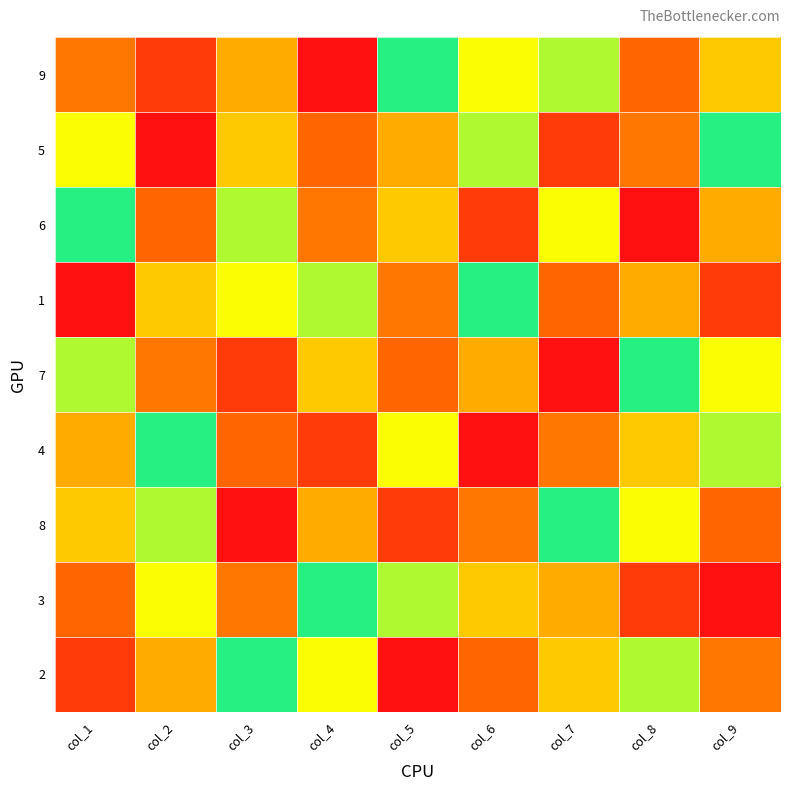

Reading left to right, transcribe all the data shown in this chart.

9: col_1=9	col_2=2	col_3=4	col_4=1	col_5=6	col_6=5	col_7=7	col_8=3	col_9=8
5: col_1=5	col_2=1	col_3=8	col_4=3	col_5=4	col_6=7	col_7=2	col_8=9	col_9=6
6: col_1=6	col_2=3	col_3=7	col_4=9	col_5=8	col_6=2	col_7=5	col_8=1	col_9=4
1: col_1=1	col_2=8	col_3=5	col_4=7	col_5=9	col_6=6	col_7=3	col_8=4	col_9=2
7: col_1=7	col_2=9	col_3=2	col_4=8	col_5=3	col_6=4	col_7=1	col_8=6	col_9=5
4: col_1=4	col_2=6	col_3=3	col_4=2	col_5=5	col_6=1	col_7=9	col_8=8	col_9=7
8: col_1=8	col_2=7	col_3=1	col_4=4	col_5=2	col_6=9	col_7=6	col_8=5	col_9=3
3: col_1=3	col_2=5	col_3=9	col_4=6	col_5=7	col_6=8	col_7=4	col_8=2	col_9=1
2: col_1=2	col_2=4	col_3=6	col_4=5	col_5=1	col_6=3	col_7=8	col_8=7	col_9=9